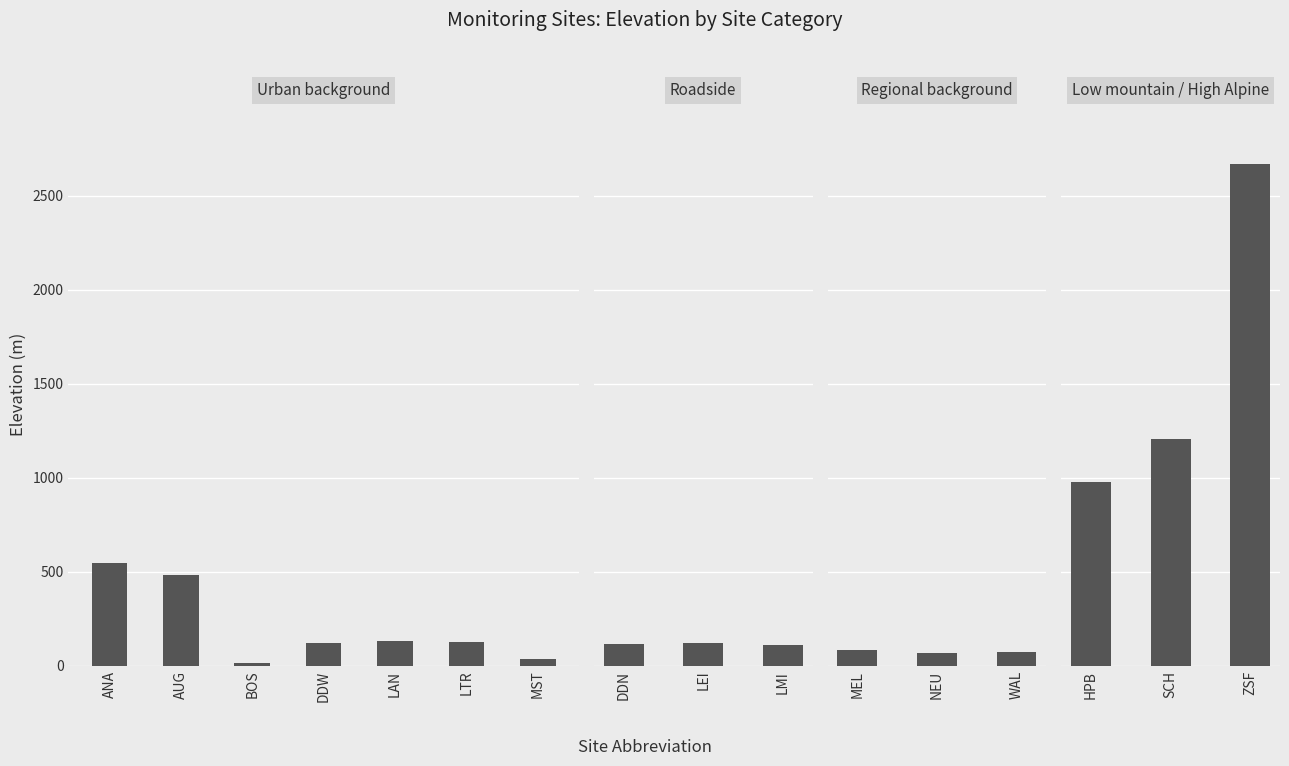

List the labels in order of value, largest first.

ZSF, SCH, HPB, ANA, AUG, LAN, LTR, DDW, LEI, DDN, LMI, MEL, WAL, NEU, MST, BOS